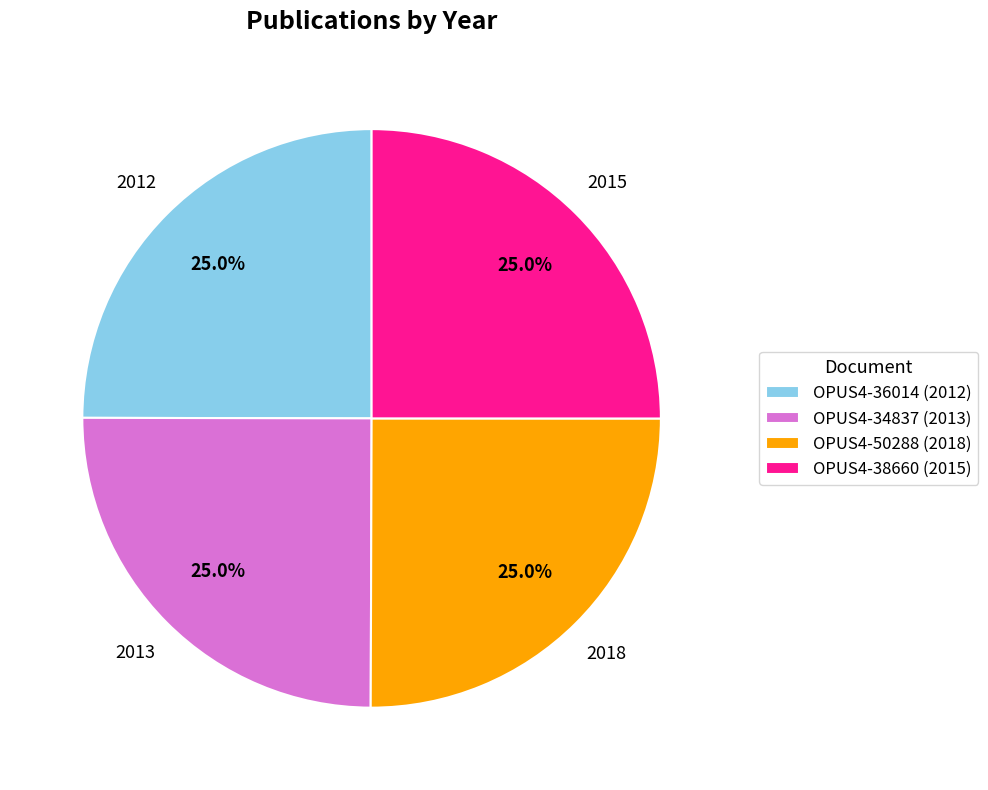

Is there a majority slice in this chart?

No